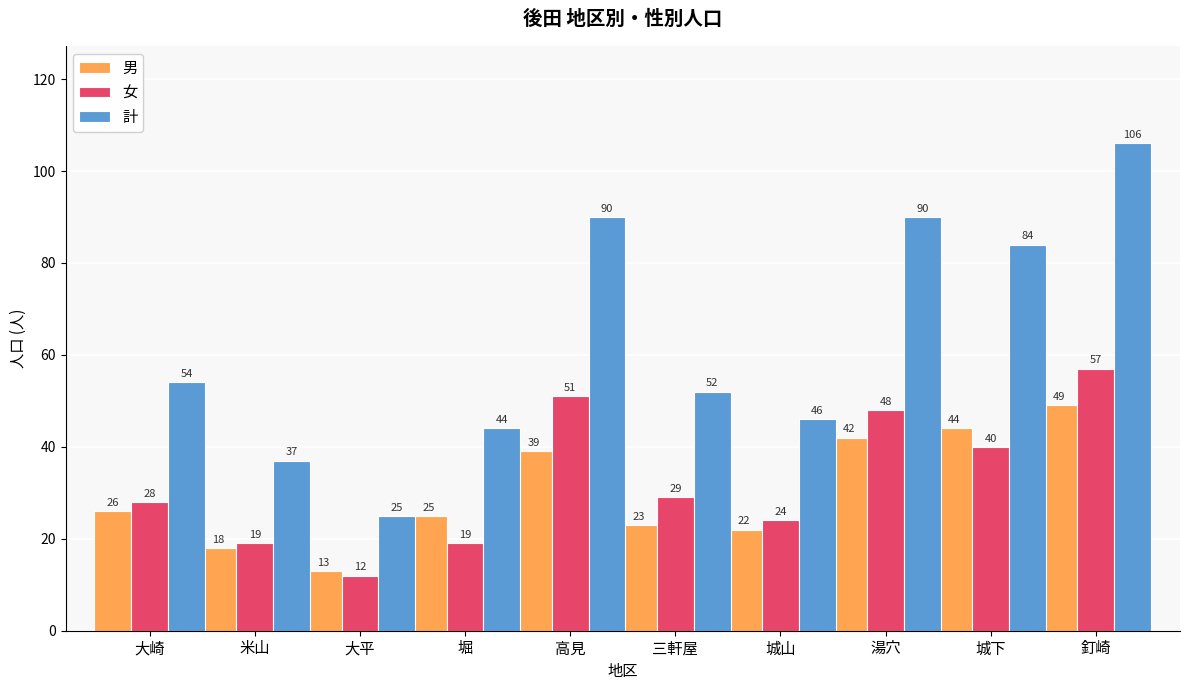

List the labels in order of 男 value, smallest first.

大平, 米山, 城山, 三軒屋, 堀, 大崎, 高見, 湯穴, 城下, 釘崎